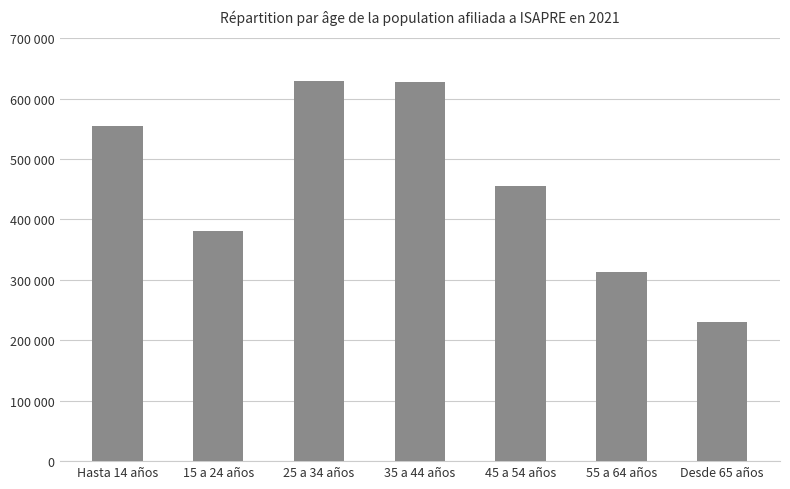

What is the average value?

455928